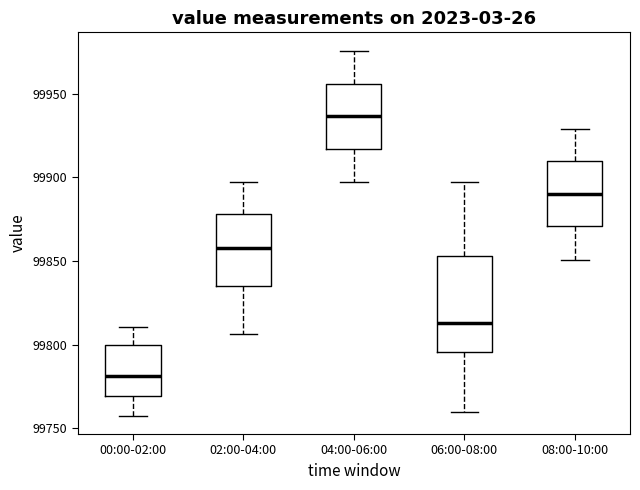

Reading left to right, transcribe this box plot: for each box, give where its median line is, the range the box spans, and where its two whiskers end, as read against the y-axis. The values are not printed on the chart, so give them approximately, as read against the axis.

00:00-02:00: median 99780, box 99770 to 99800, whiskers 99760 to 99810
02:00-04:00: median 99860, box 99835 to 99880, whiskers 99805 to 99895
04:00-06:00: median 99935, box 99915 to 99955, whiskers 99895 to 99975
06:00-08:00: median 99815, box 99795 to 99855, whiskers 99760 to 99895
08:00-10:00: median 99890, box 99870 to 99910, whiskers 99850 to 99930